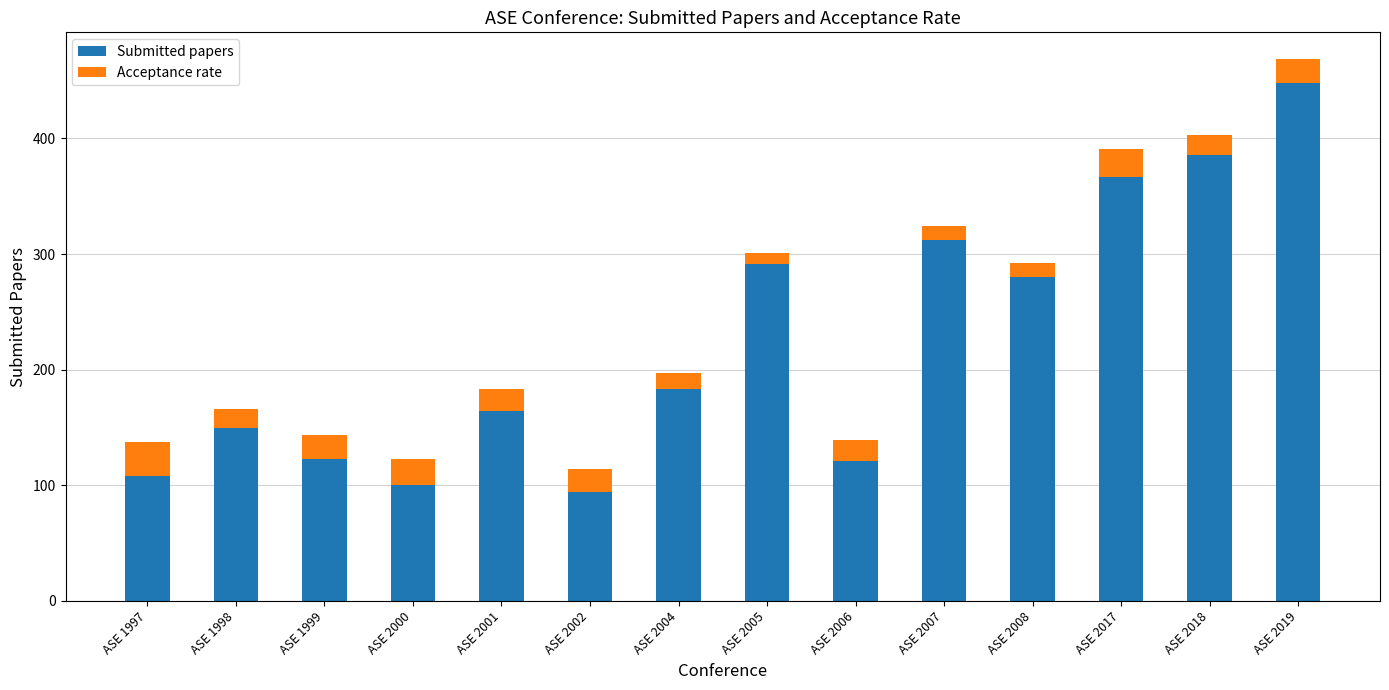

Does the chart contain stacked bars?

Yes